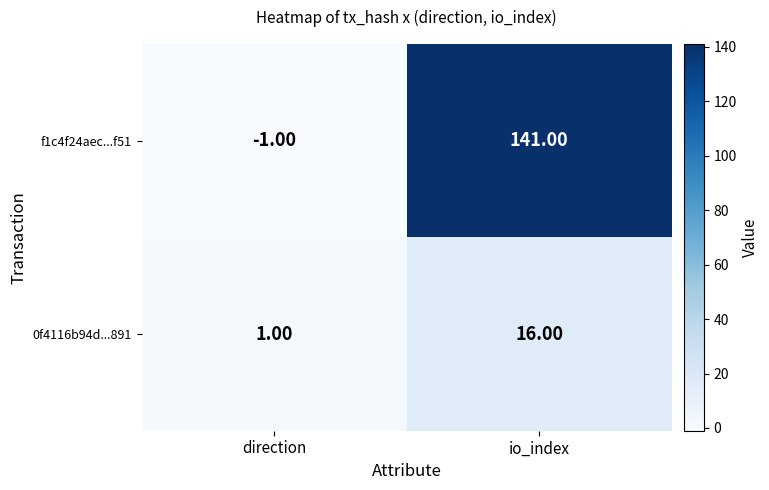

What is the greatest value displayed?

141